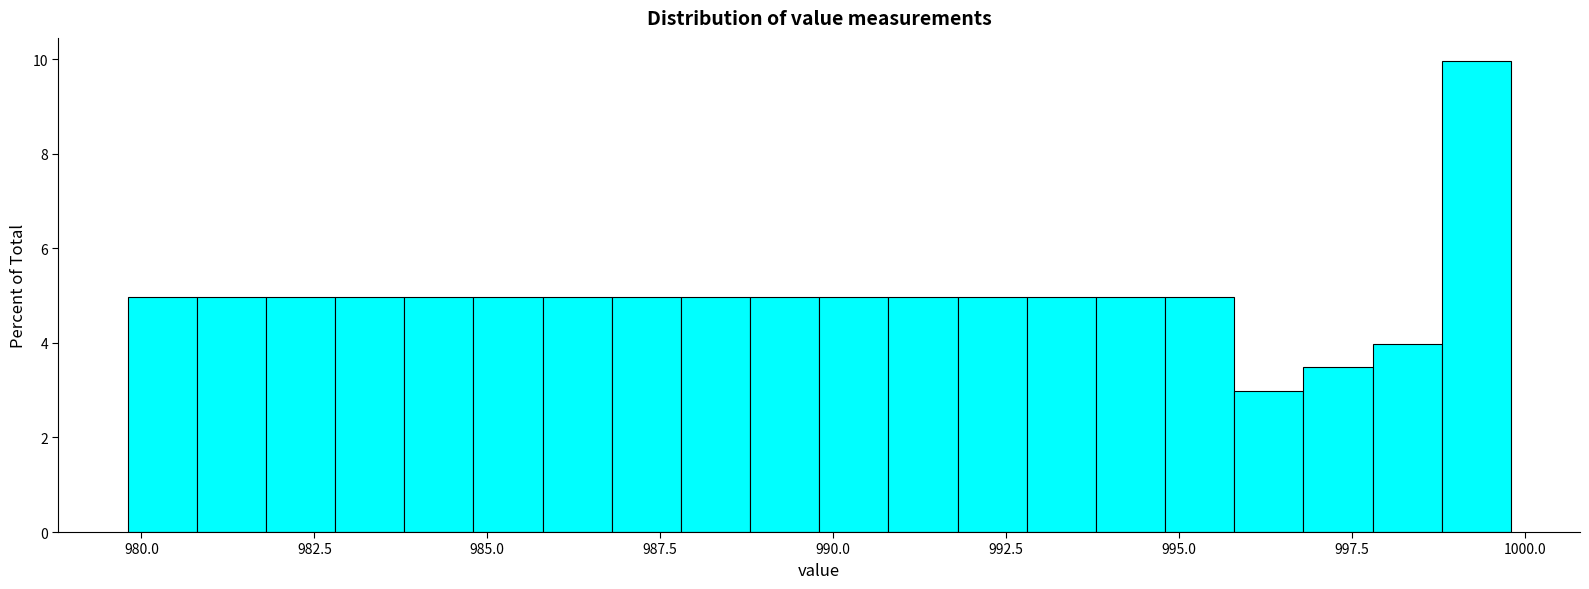

Around what value on the x-axis is the tallest bar? Give the approximate position of its centre, as read against the axis.

999.5